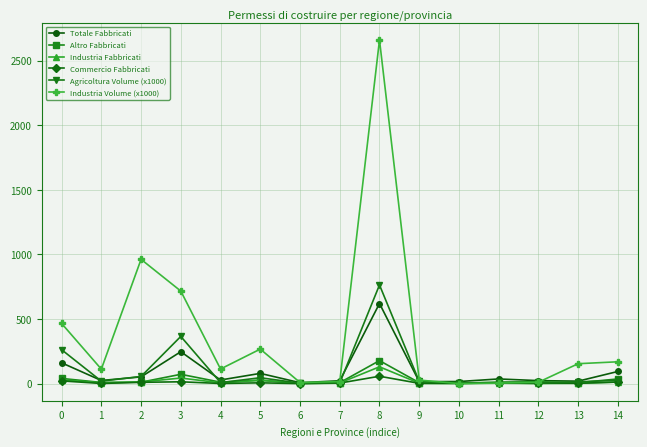

What is the sum of the Commercio Fabbricati values at 8 and 5?

63.0